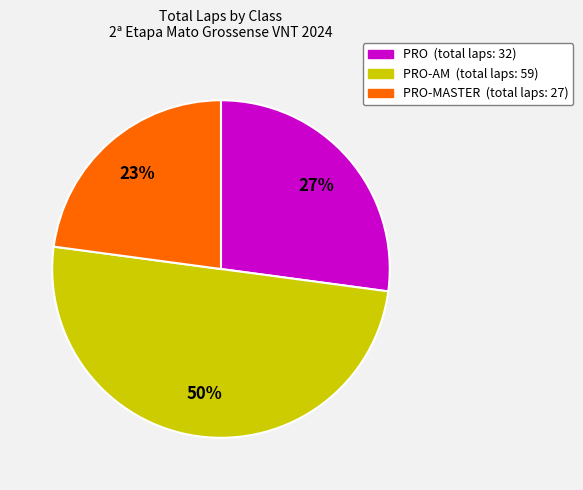

To the nearest percent, what is the difference between the largest and smallest slice percentages?

27%